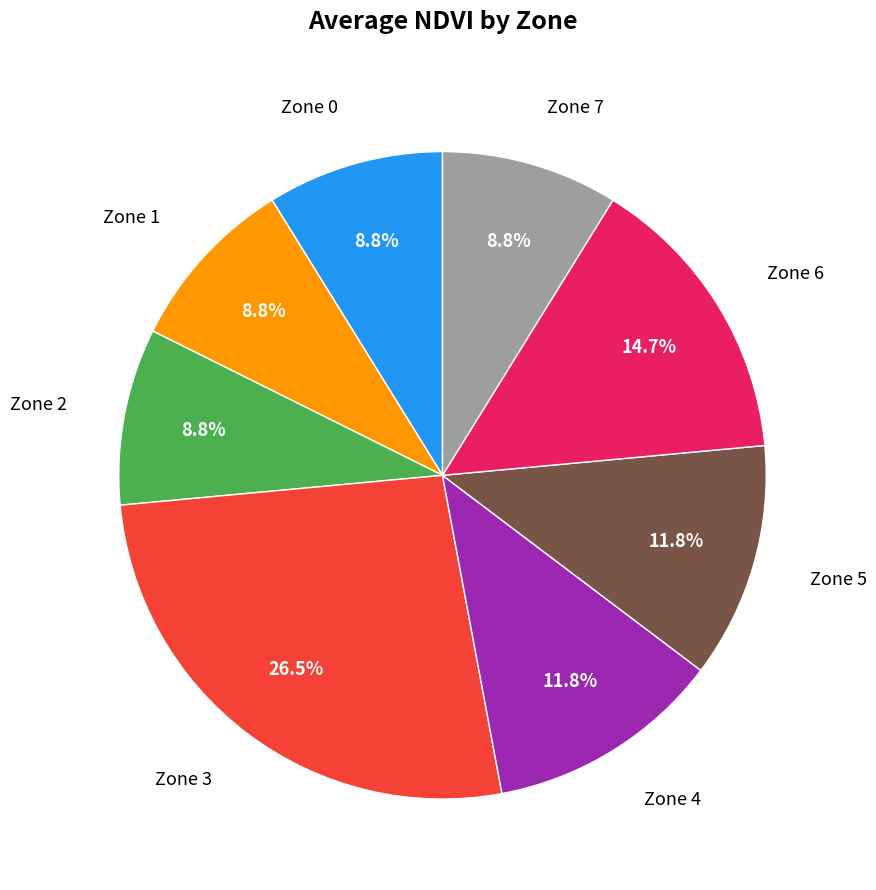

Count the number of slices in the pie.

8